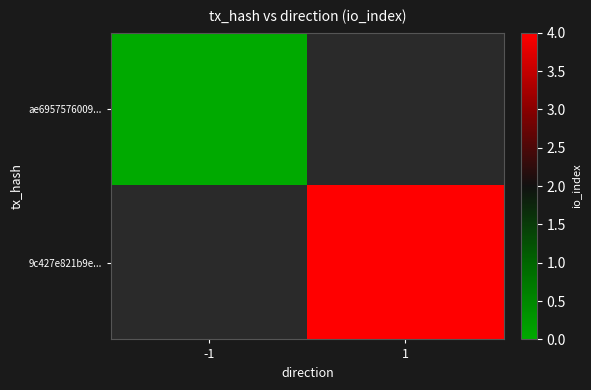

Which category has the lowest value in the ae6957576009... series?

-1